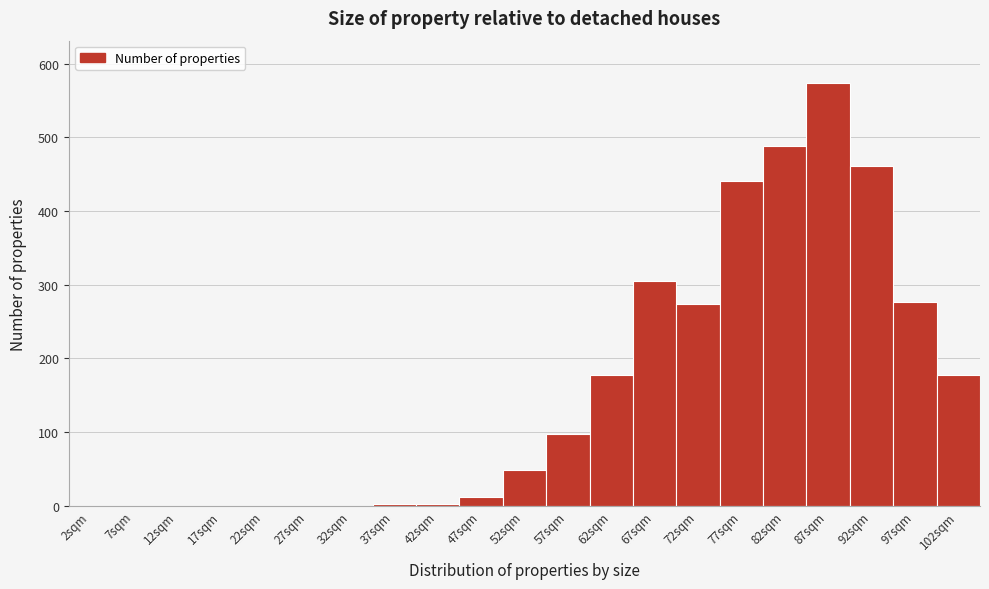

Which range on the x-axis has the tallest bar?

85 to 90